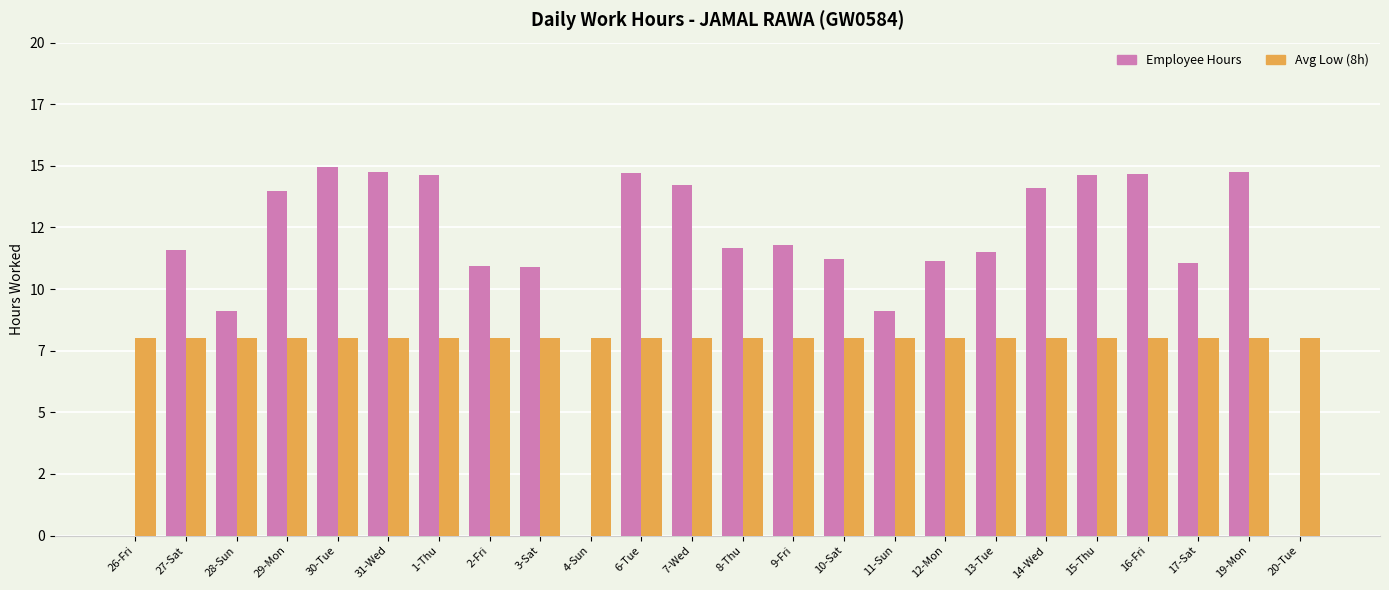

Which category has the lowest value in the Employee Hours series?

26-Fri